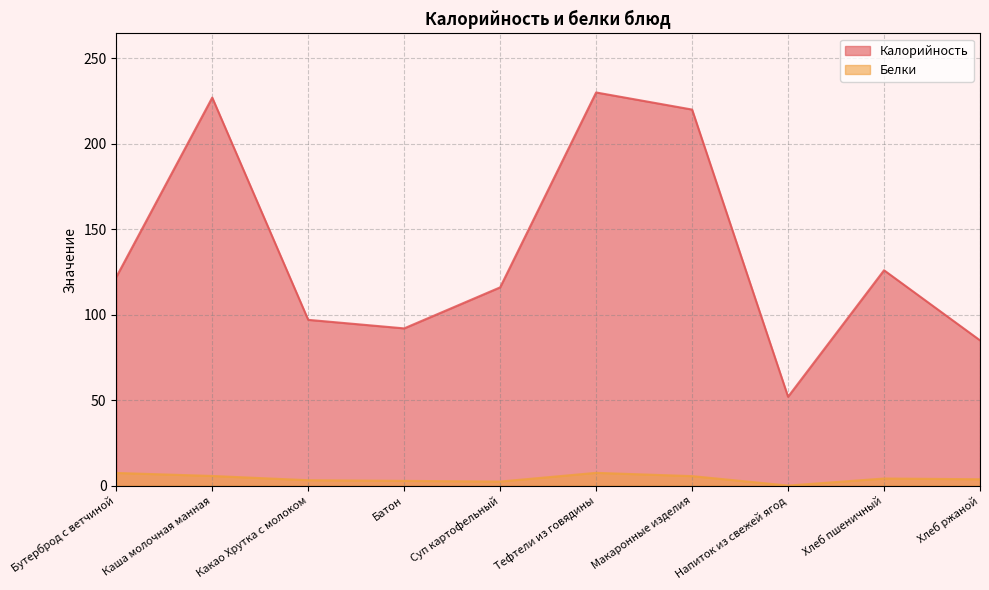

Reading right to left, transcribe all the data shown in this chart.

Калорийность: Хлеб ржаной=85.0	Хлеб пшеничный=126.0	Напиток из свежей ягод=52.0	Макаронные изделия=220.0	Тефтели из говядины=230.0	Суп картофельный=116.0	Батон=92.0	Какао Хрутка с молоком=97.0	Каша молочная манная=227.0	Бутерброд с ветчиной=122.0
Белки: Хлеб ржаной=3.8	Хлеб пшеничный=4.2	Напиток из свежей ягод=0.1	Макаронные изделия=5.6	Тефтели из говядины=7.5	Суп картофельный=2.4	Батон=2.8	Какао Хрутка с молоком=3.2	Каша молочная манная=5.7	Бутерброд с ветчиной=7.4